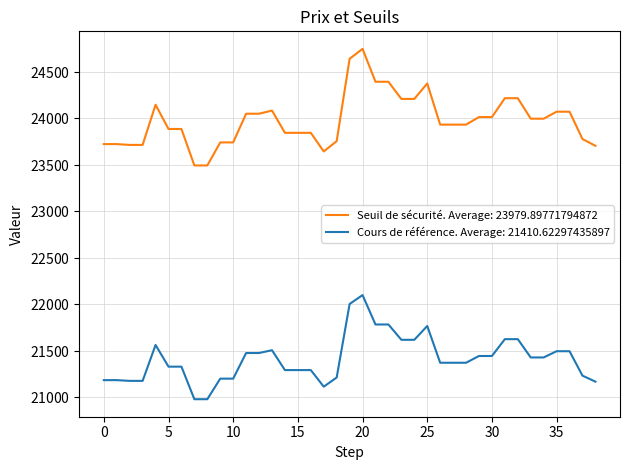

Is this an area chart (filled region under the line)?

No